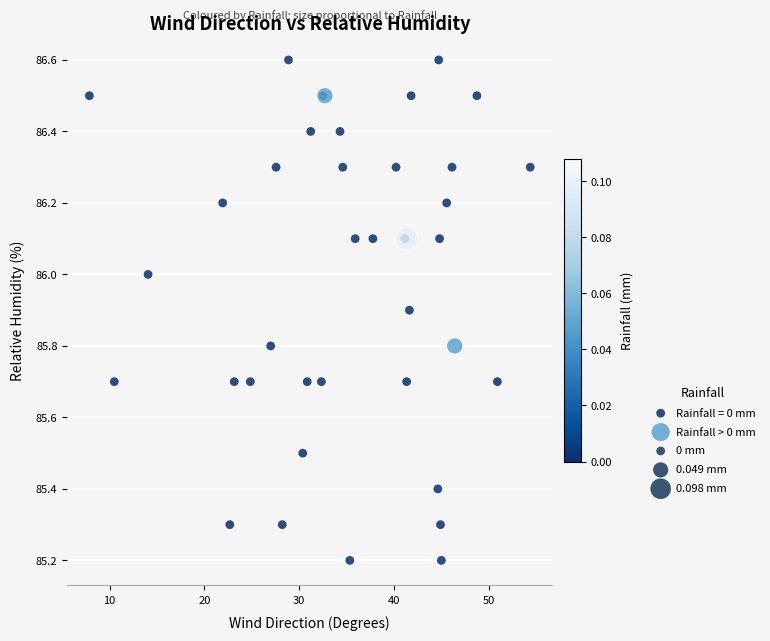

Which series reaches the minimum Y coordinate?

Rainfall = 0 mm